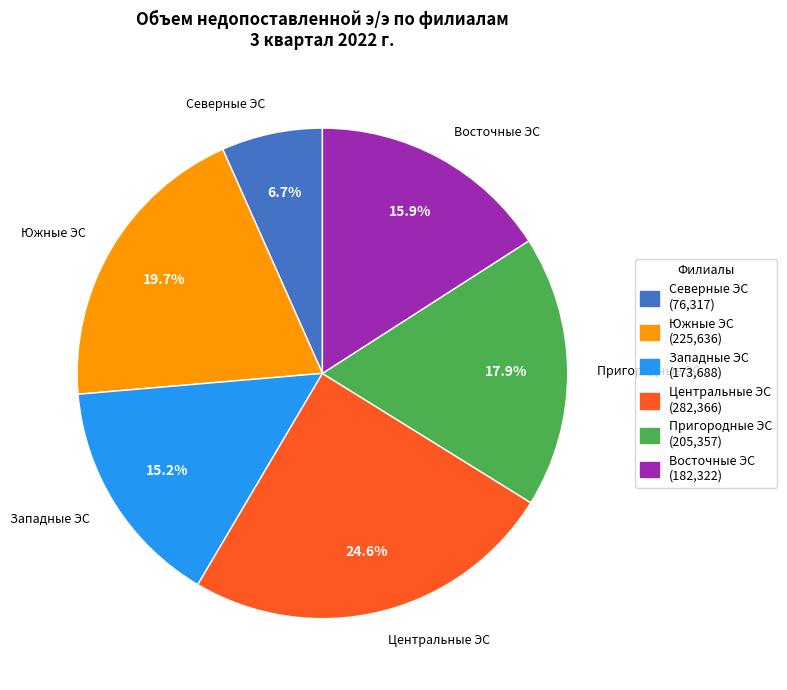

What is the smallest slice in the pie chart?

Северные ЭС